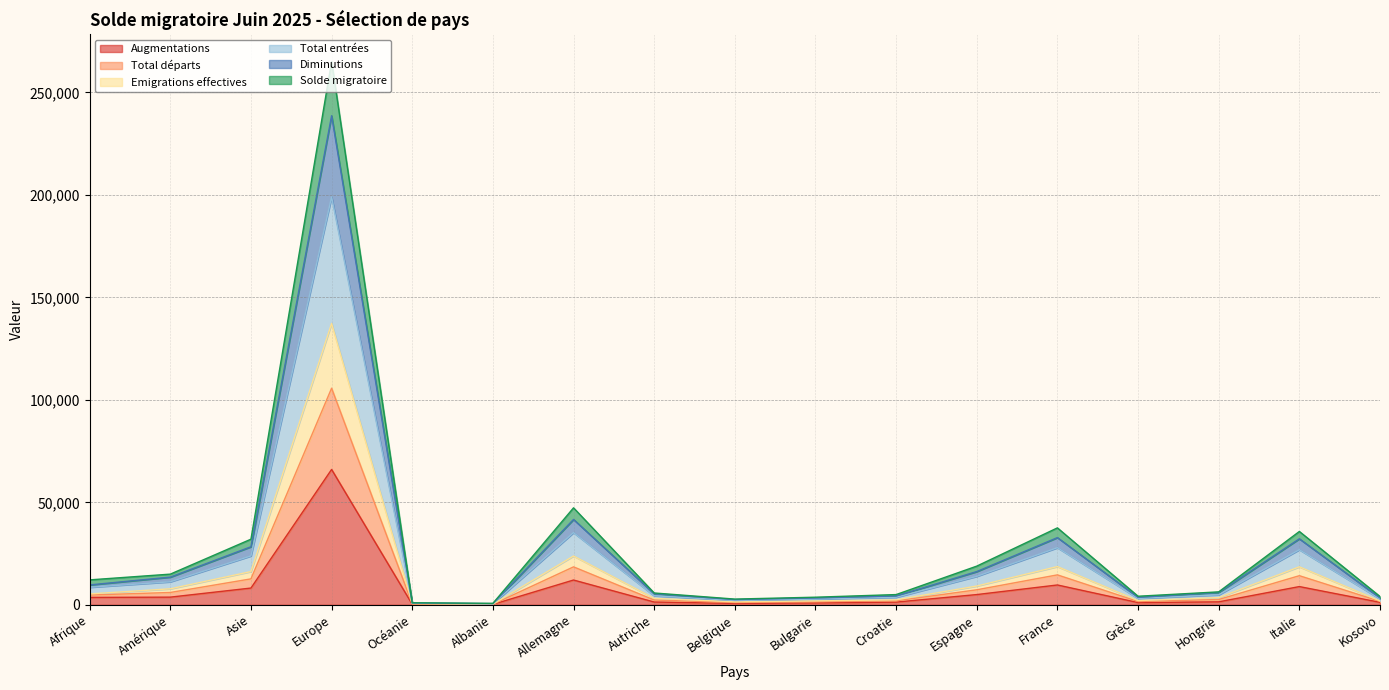

The value of Diminutions at Bulgarie is 2356. True or false?

False